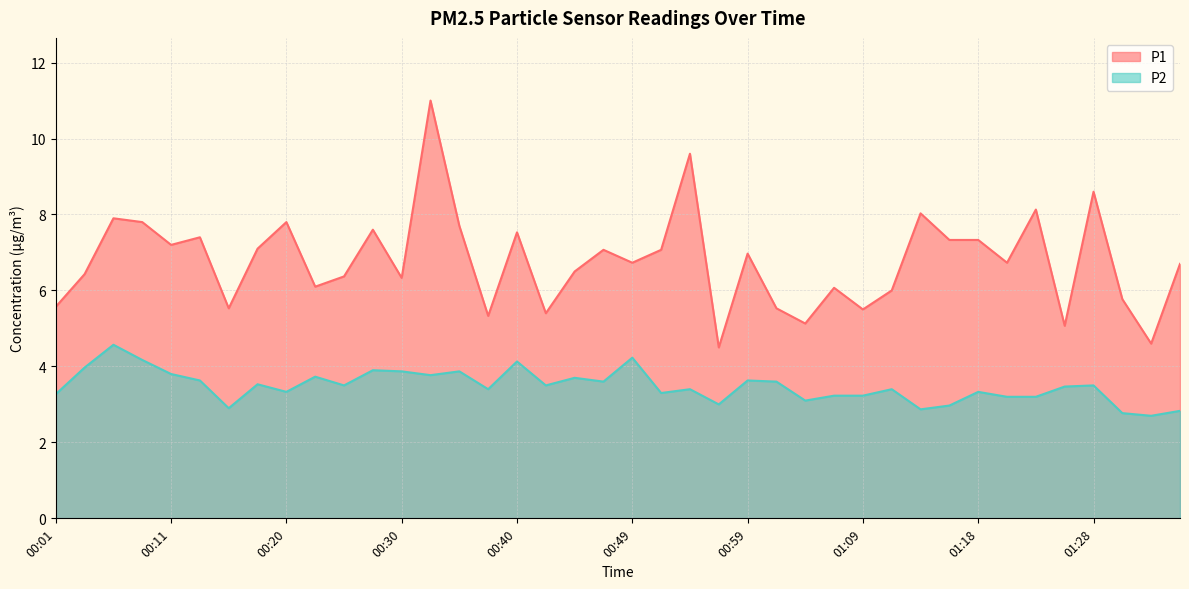

Count the number of data series in this chart.

2